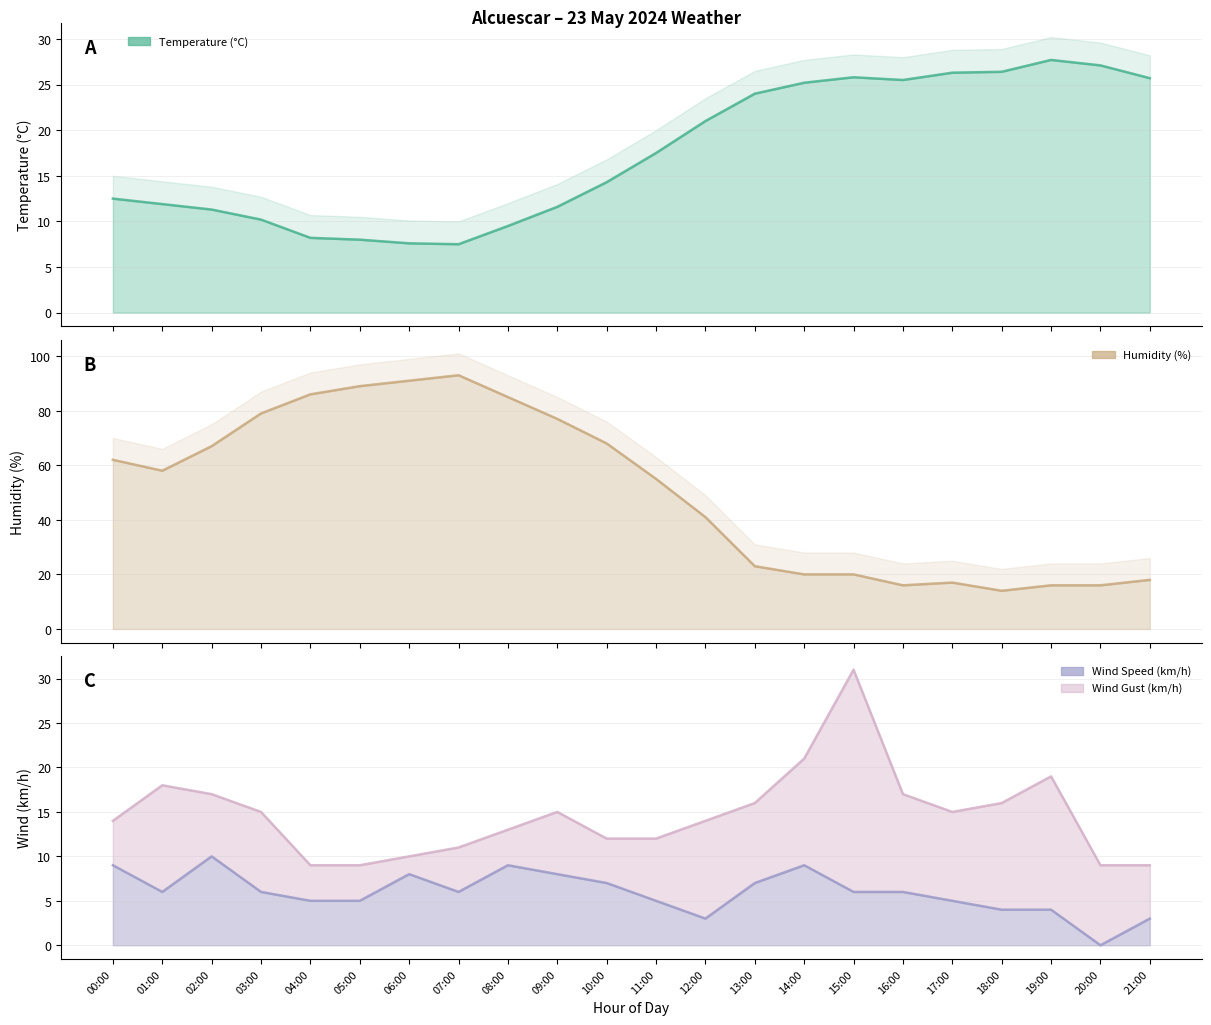

What is the difference between the second highest and second lowest values in the Wind Gust (km/h) series?

12.0